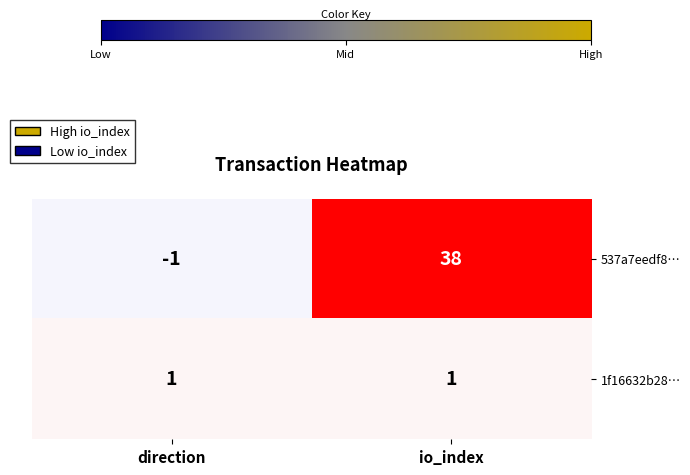

Which category has the lowest value across all series?

direction